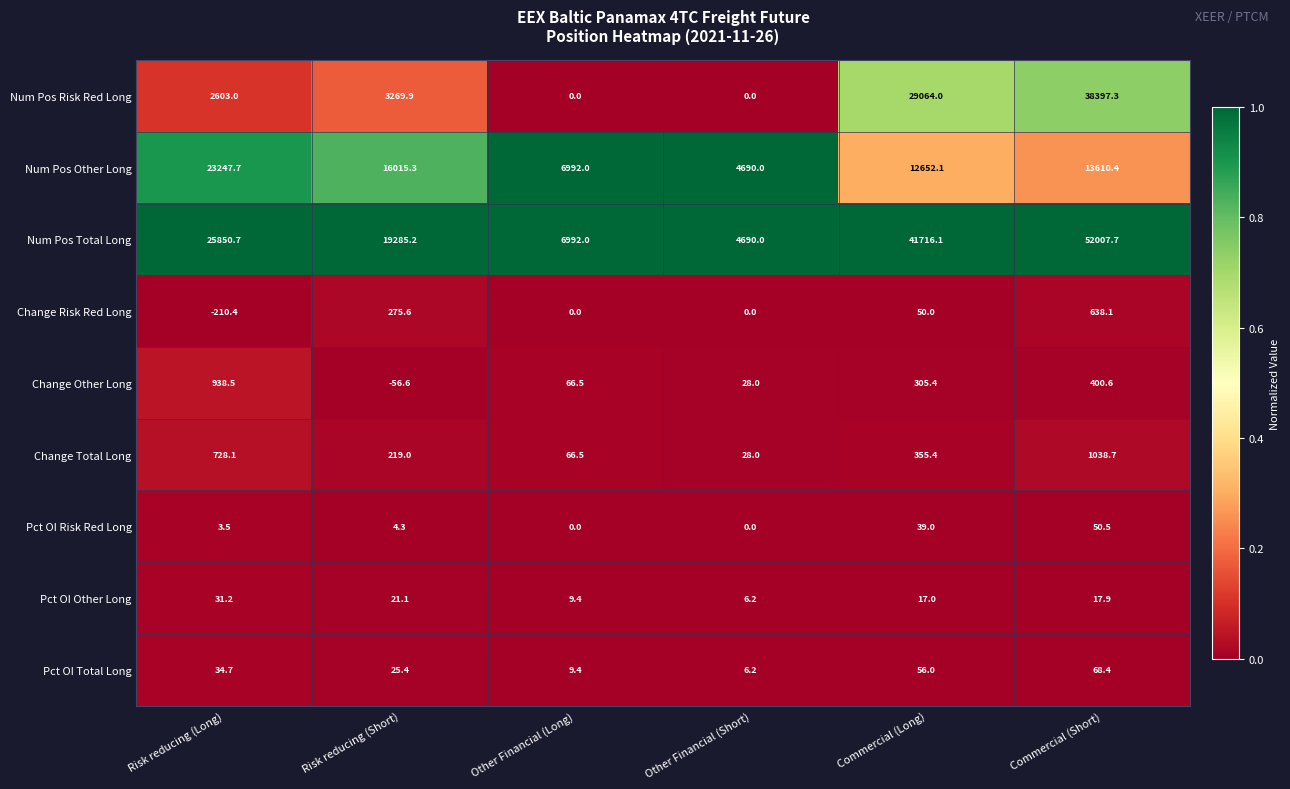

Is it true that Pct OI Other Long equals 6.2 at Other Financial (Short)?

True